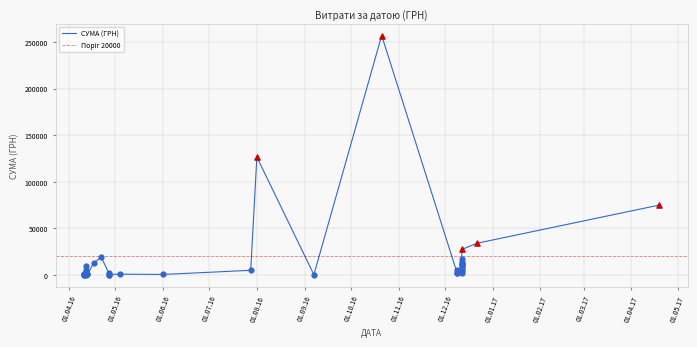

Which has a higher value, 19 or 26?

26